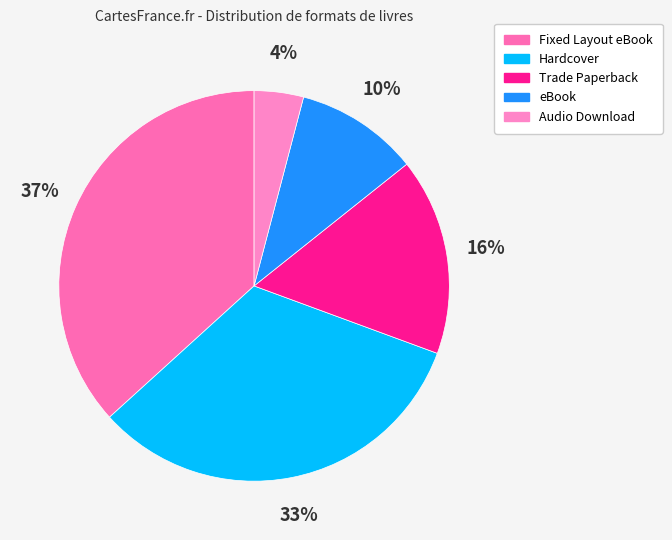

How many slices are in this pie chart?

5